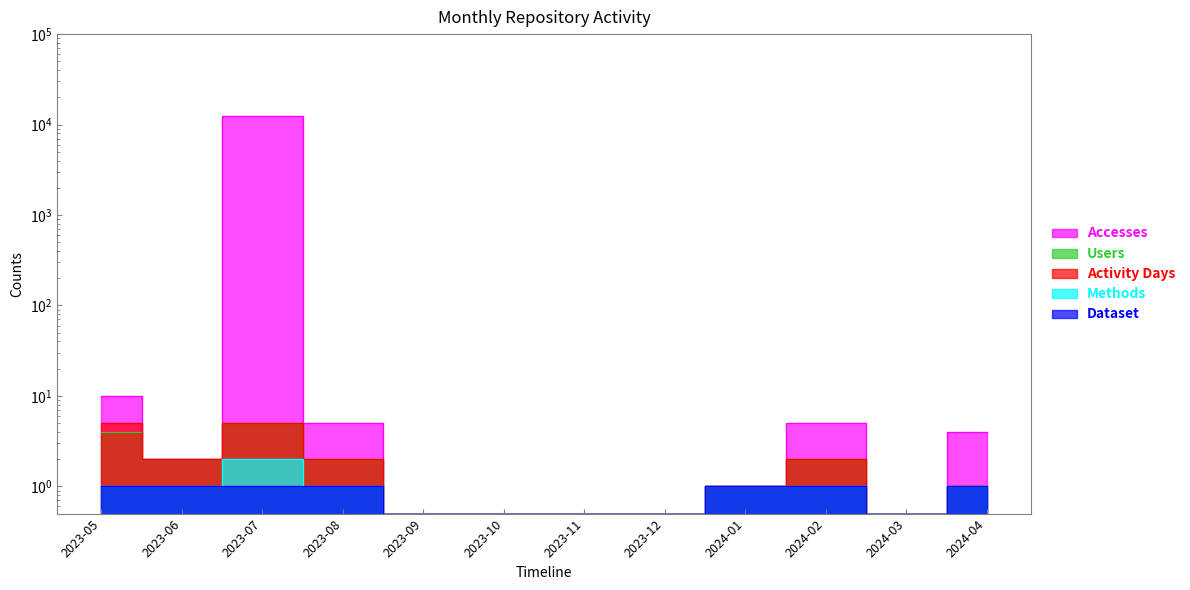

Count the number of categories in the chart.

12